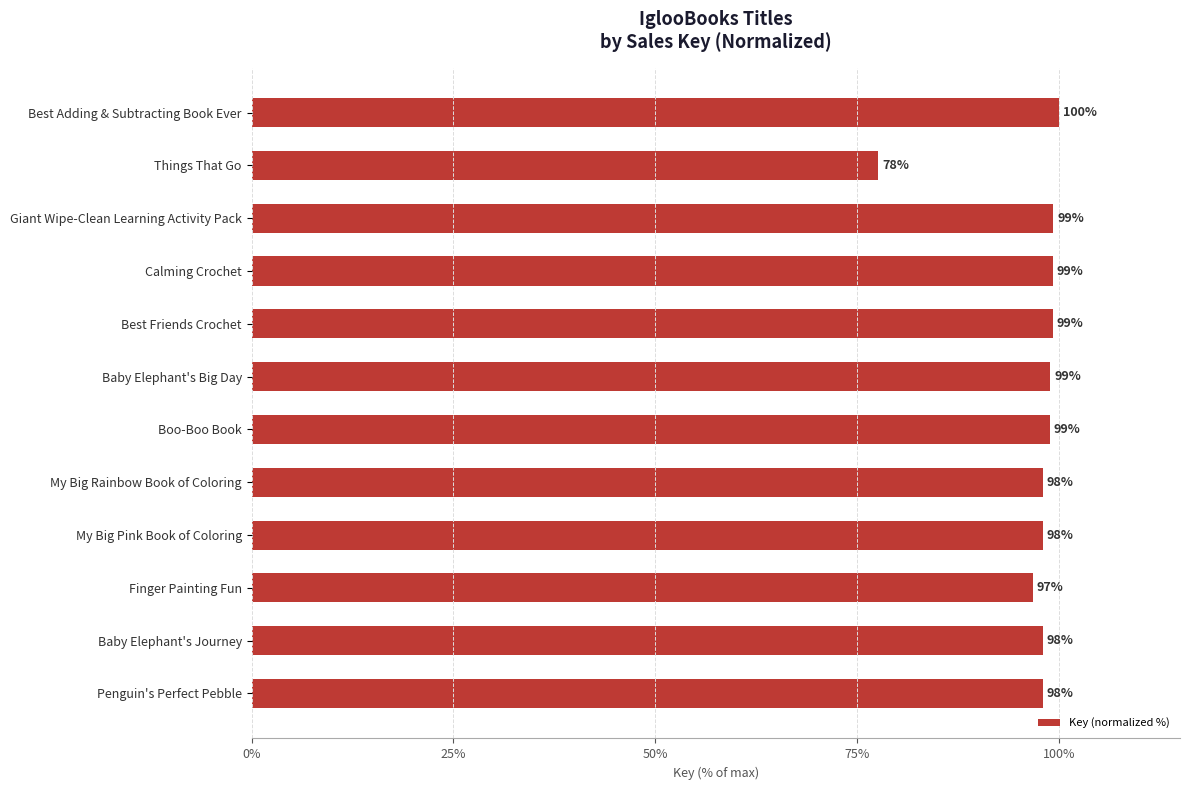

The chart shows a value of 25.8 at My Big Pink Book of Coloring. True or false?

False